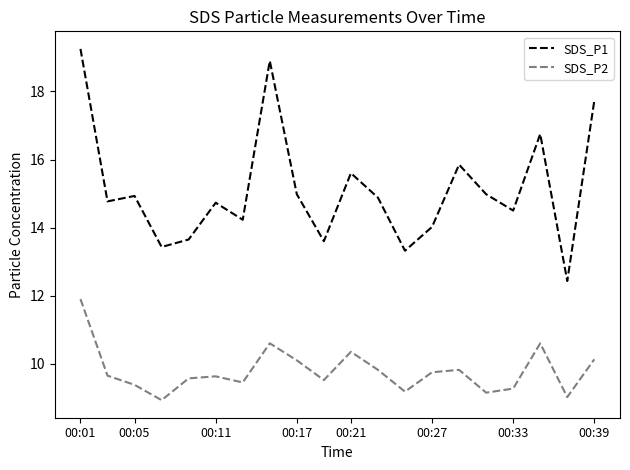

True or false: SDS_P2 and SDS_P1 intersect in this chart.

False